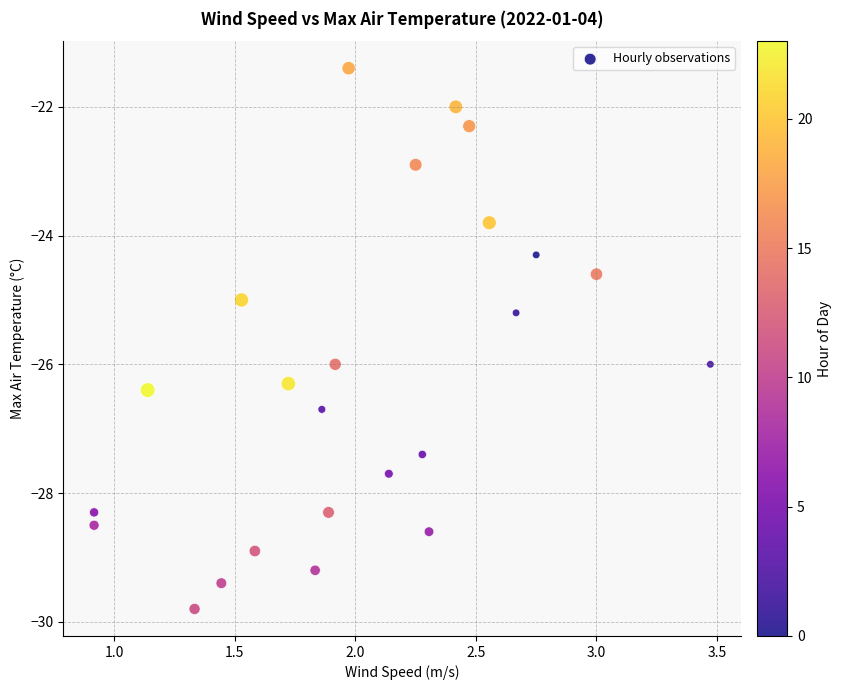

What is the range of X values (max minus min)?

2.6